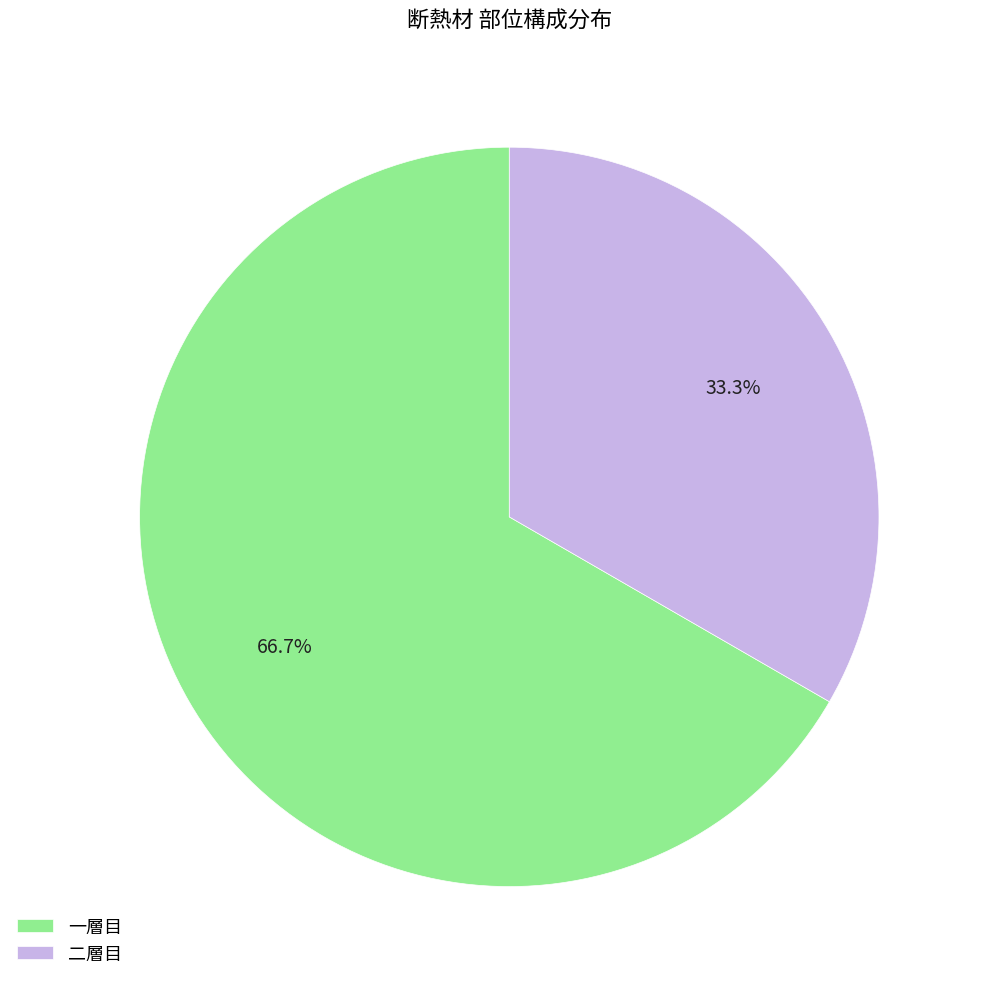

Which slice represents more than half of the pie?

一層目